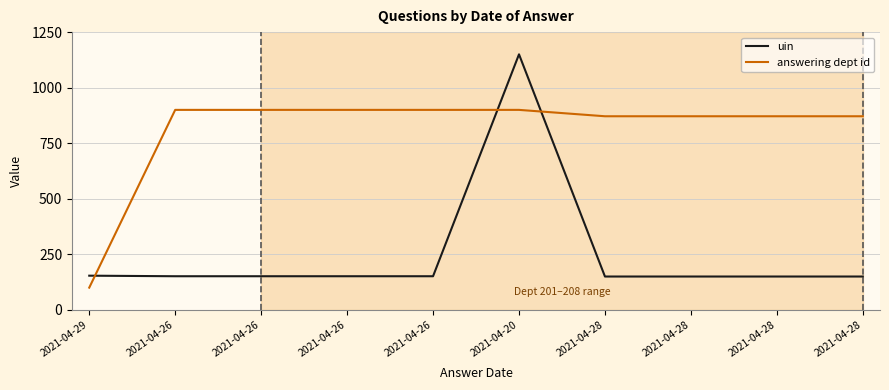

After their last crossing, which series has the higher values: uin or answering dept id?

answering dept id